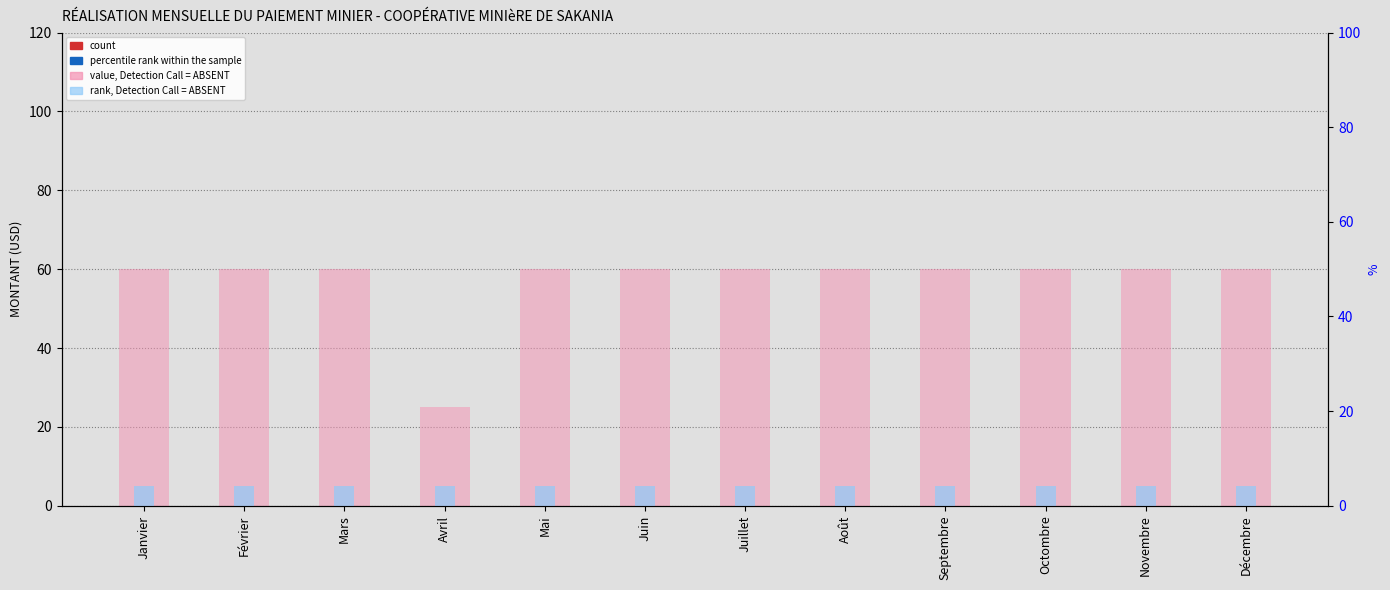

What is the value of the rank, Detection Call = ABSENT bar at the 7th from the left?

5